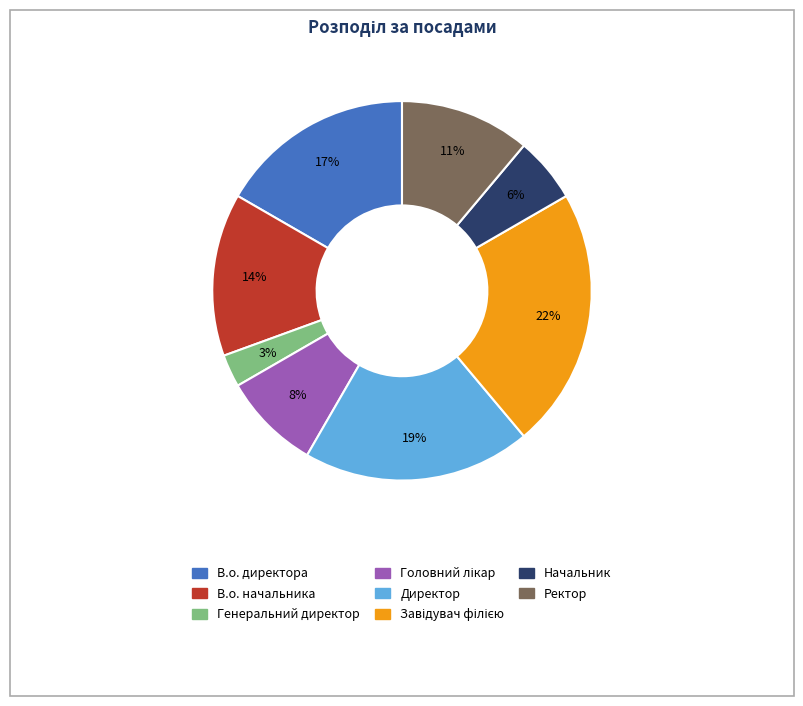

To the nearest percent, what portion does В.о. начальника represent?

14%